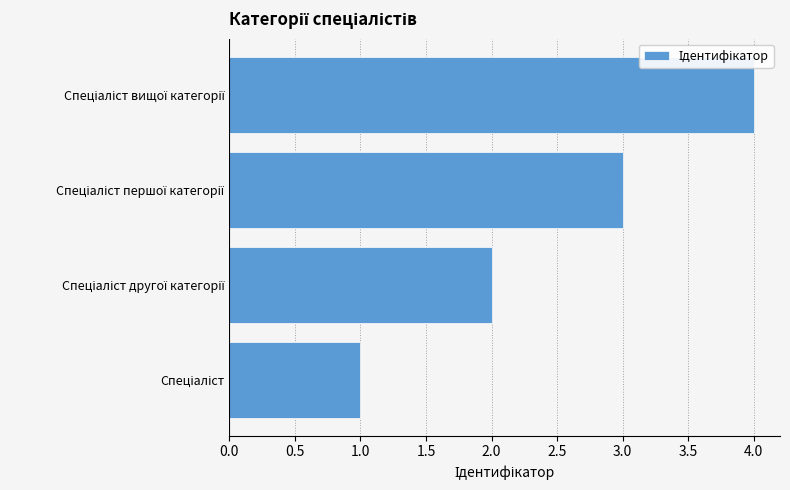

What is the maximum value shown in the chart?

4